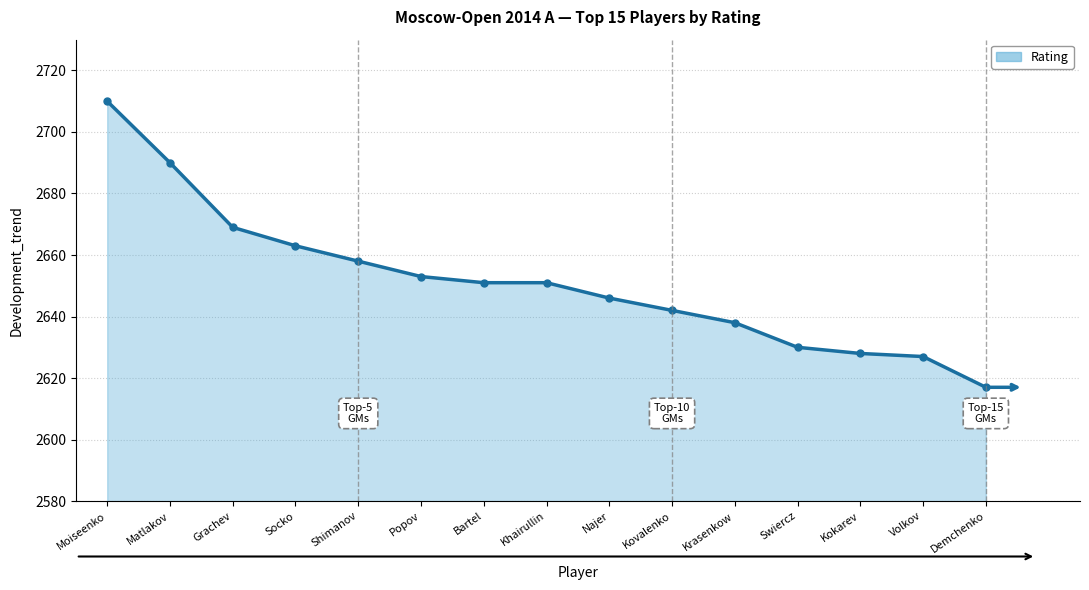

What is the label of the 9th point from the right?

Bartel